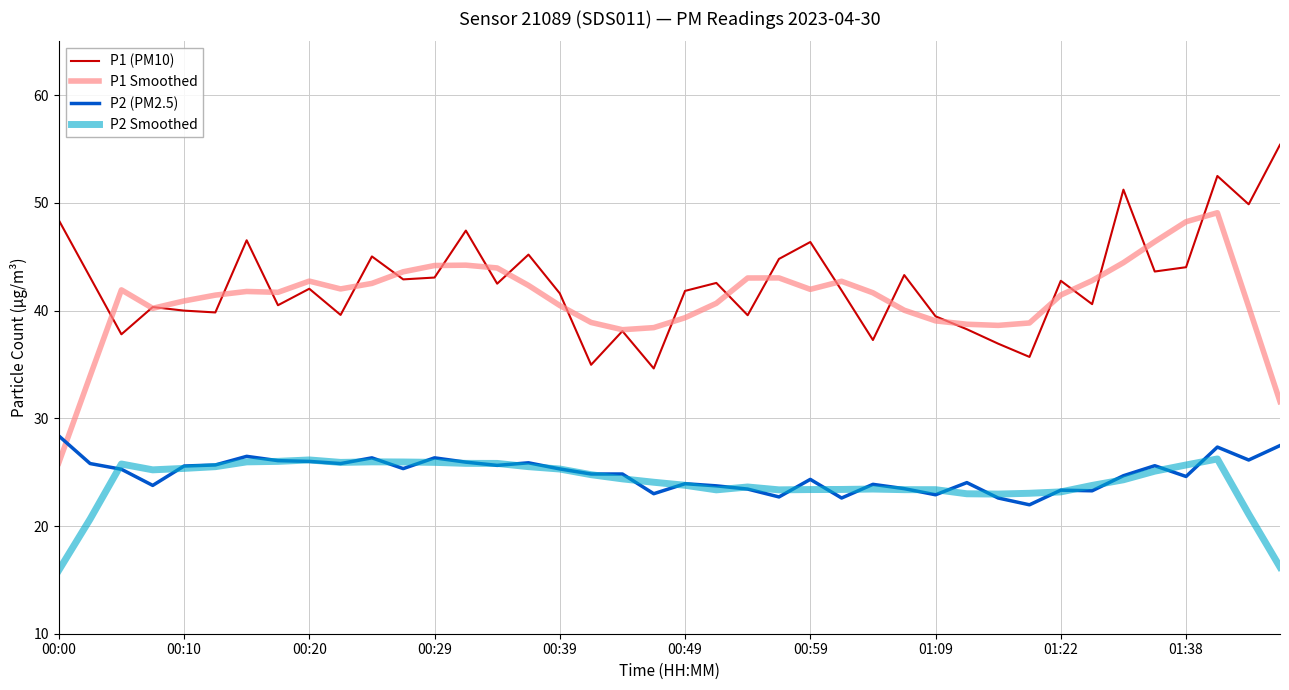

What is the minimum value for P2 Smoothed?

15.9